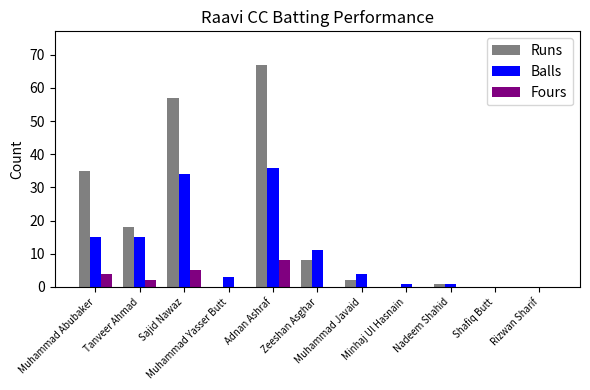

Count the number of data series in this chart.

3